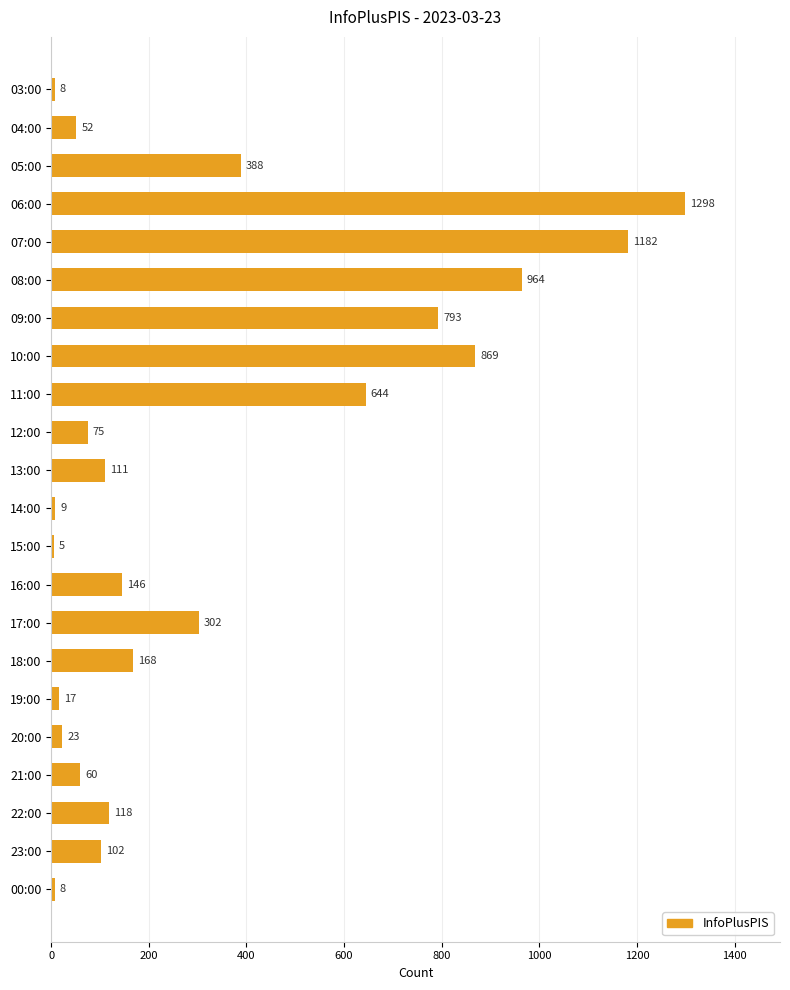

What is the label of the 21st bar from the bottom?

04:00